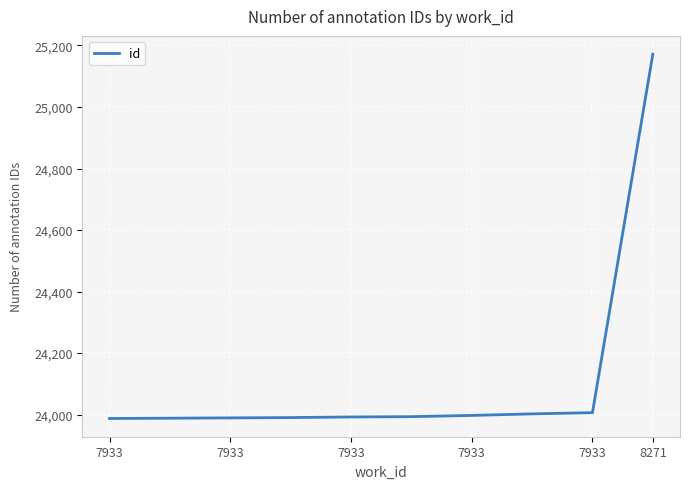

What is the greatest value displayed?

25172